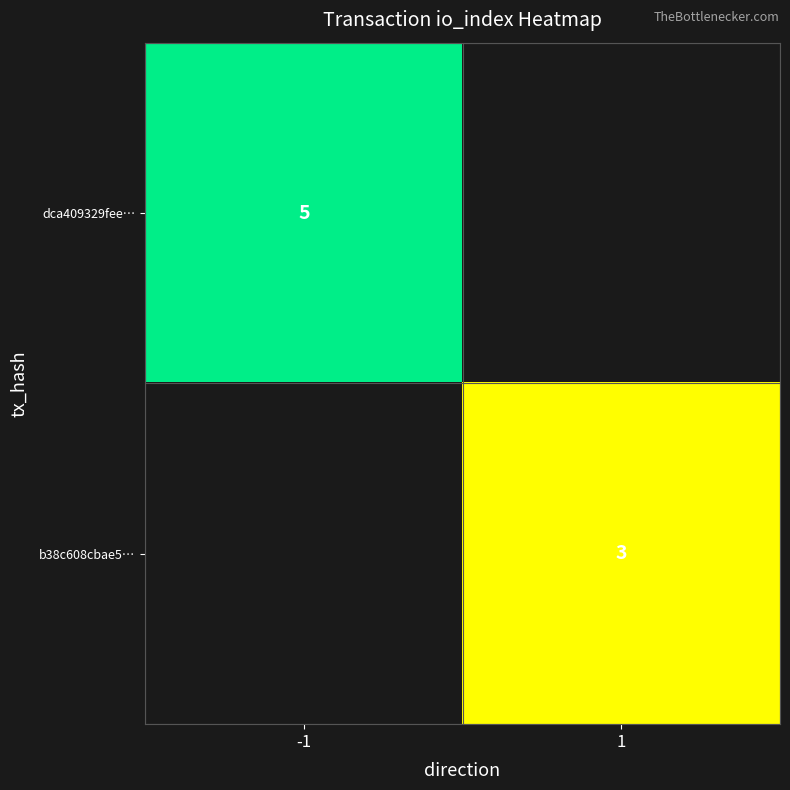

The b38c608cbae5… series shows 3 at 1. True or false?

True